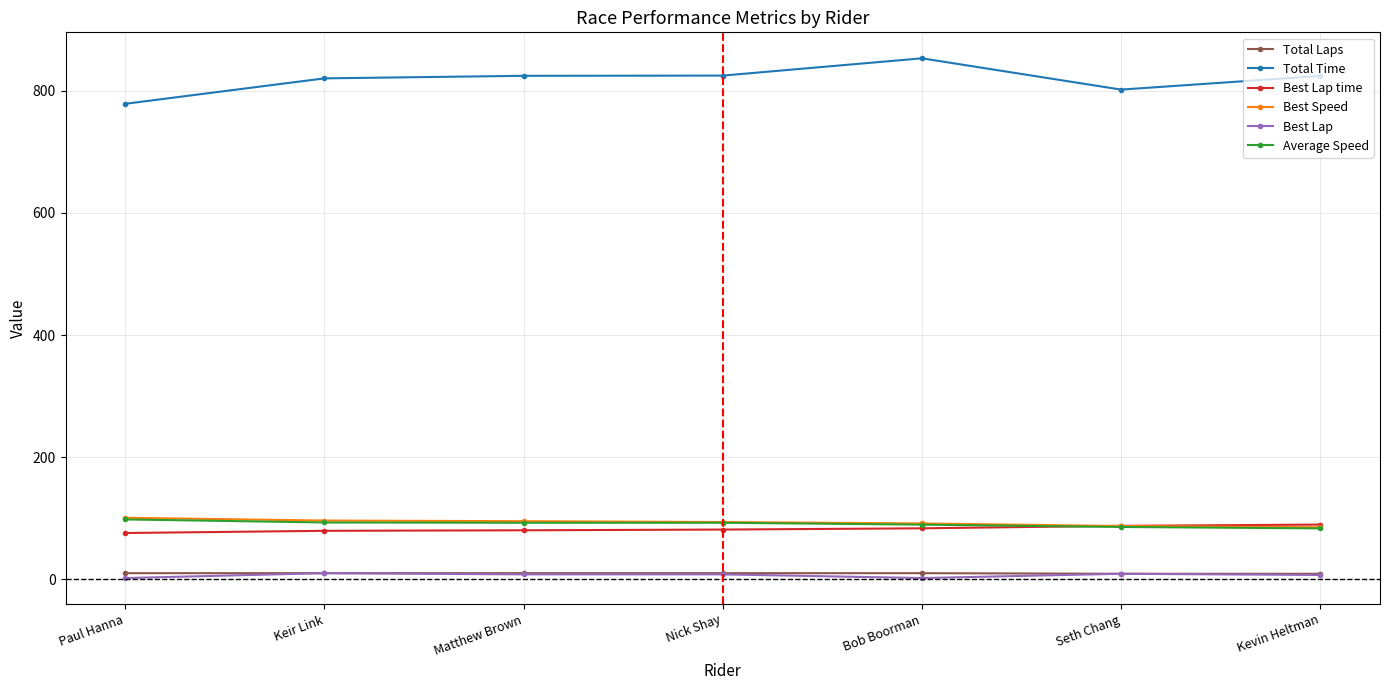

What is the maximum value shown in the chart?

853.1